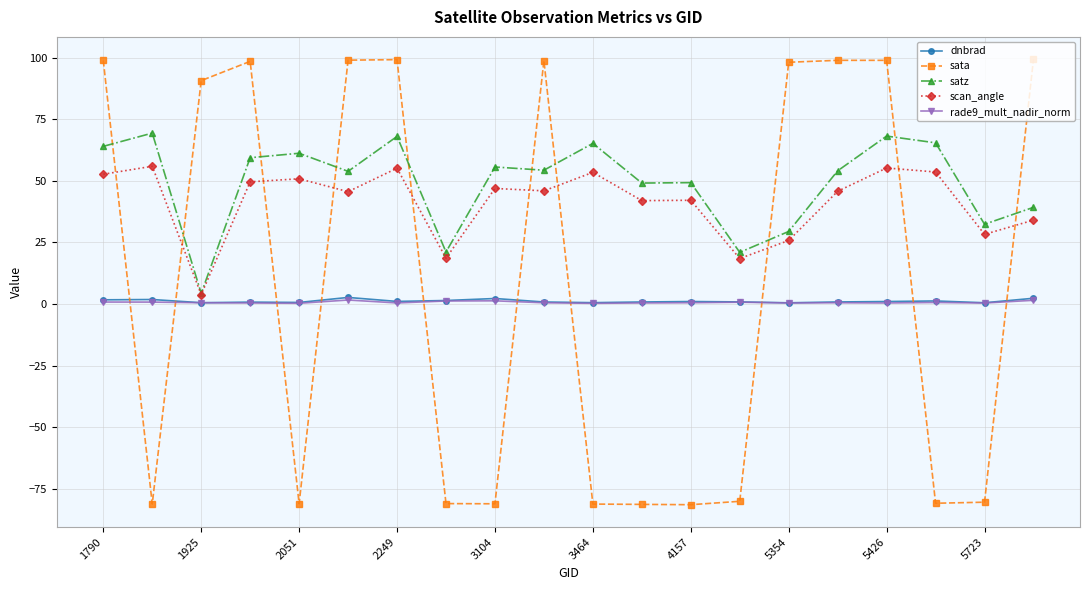

What is the minimum value shown in the chart?

-81.5